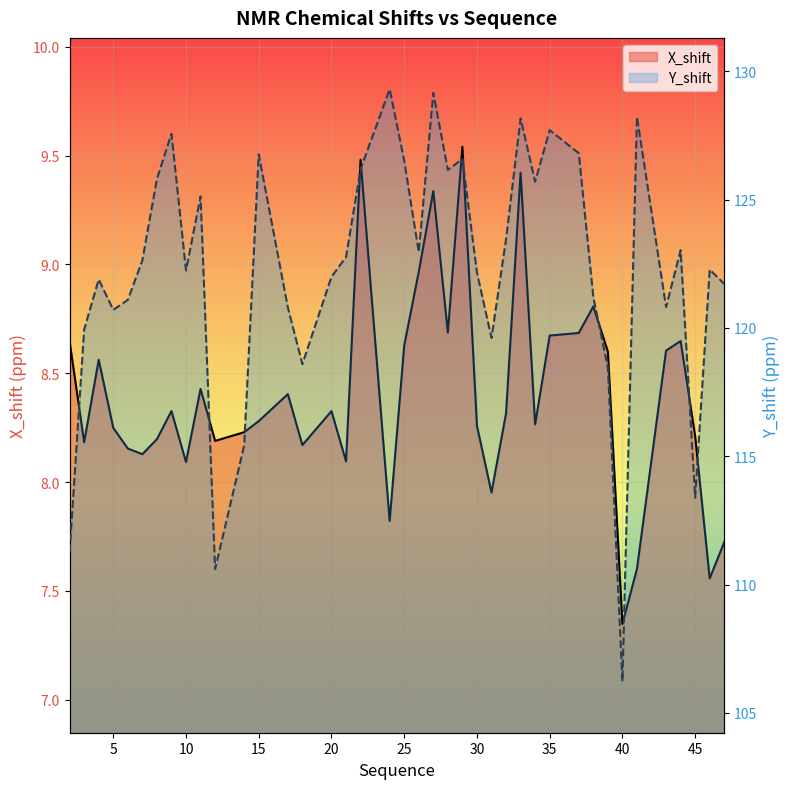

Rank the series by their average value, from highest to lowest.

Y_shift, X_shift